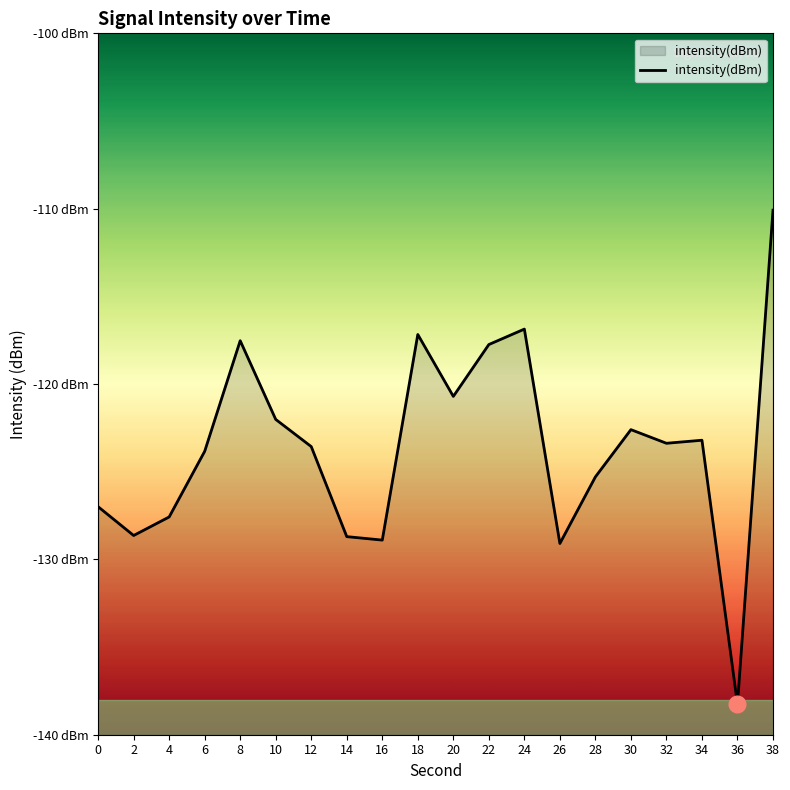

What is the value of the 10th point from the left?

-117.2